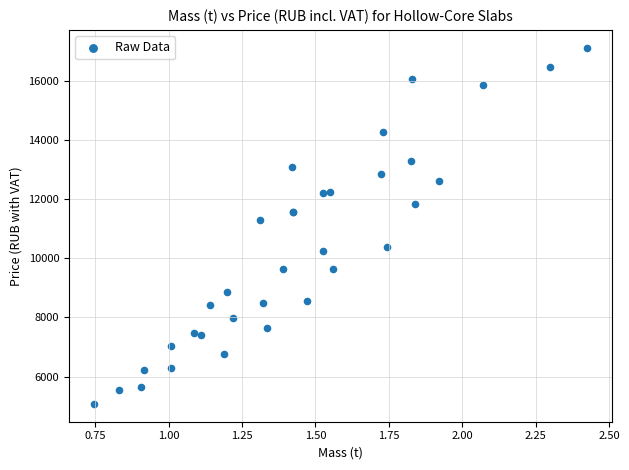

What Y value in the scatter plot is closest to 11104?

11304